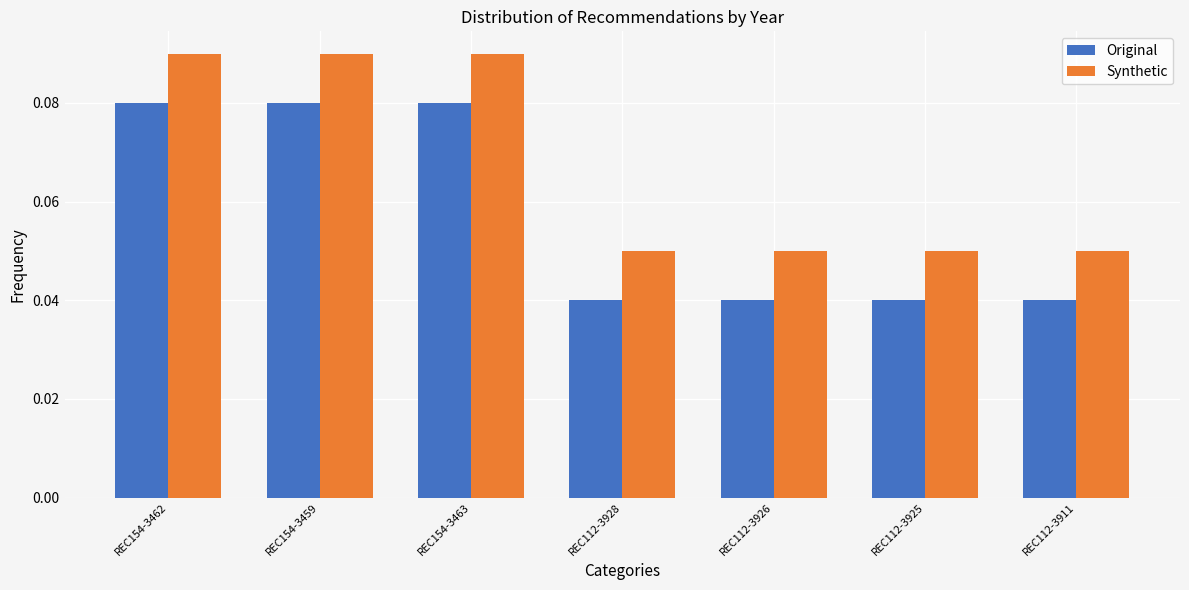

True or false: Synthetic has a value of 0.0 at REC112-3926.

False